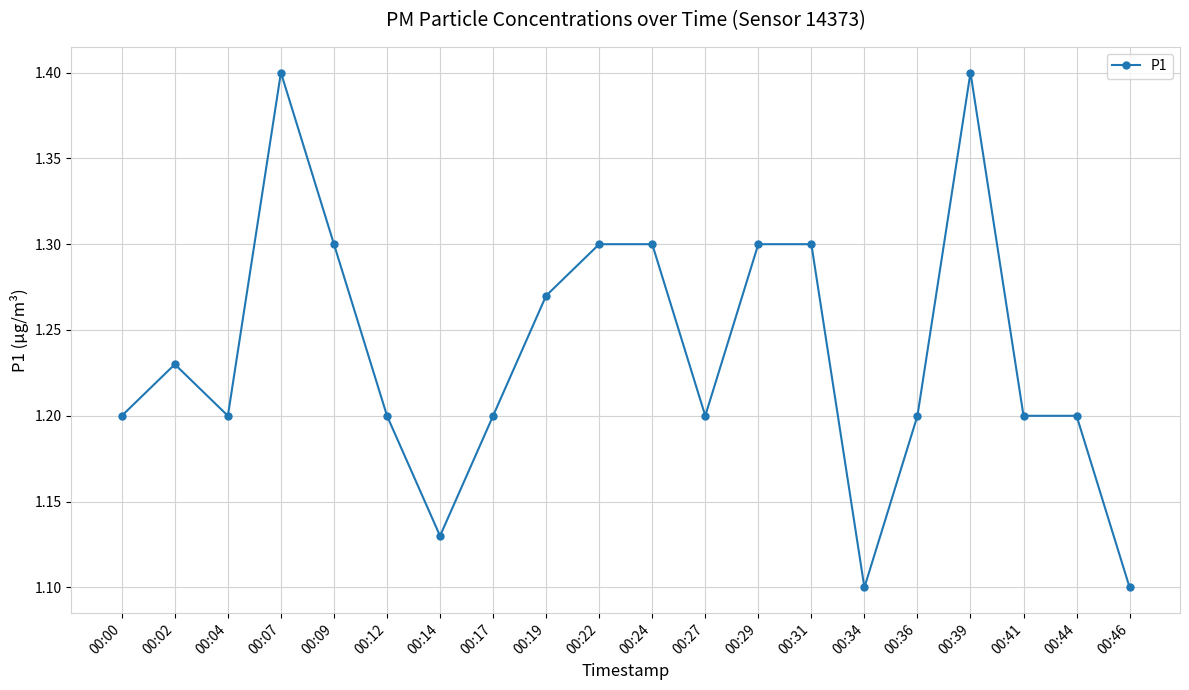

Approximately how many times larger is the value at 00:00 compared to 00:09?

0.9